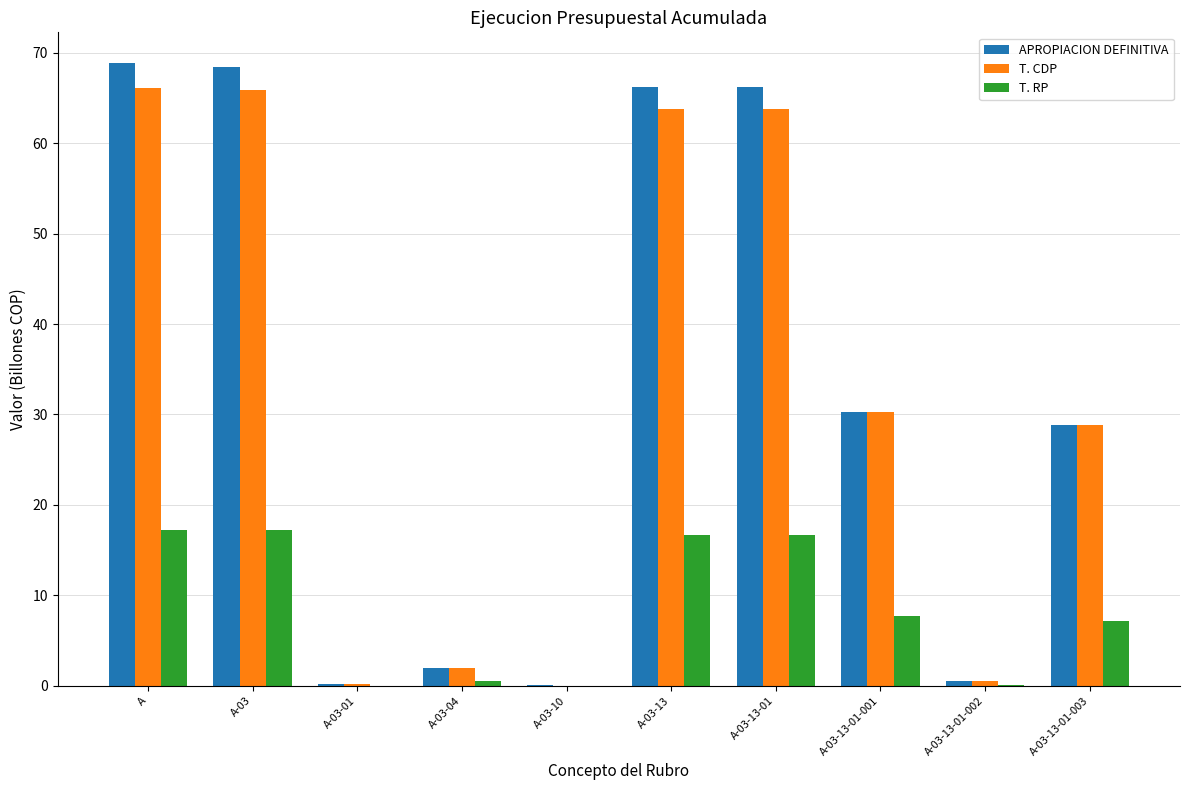

Is it true that T. CDP equals 0.5 at A-03-13-01-002?

True